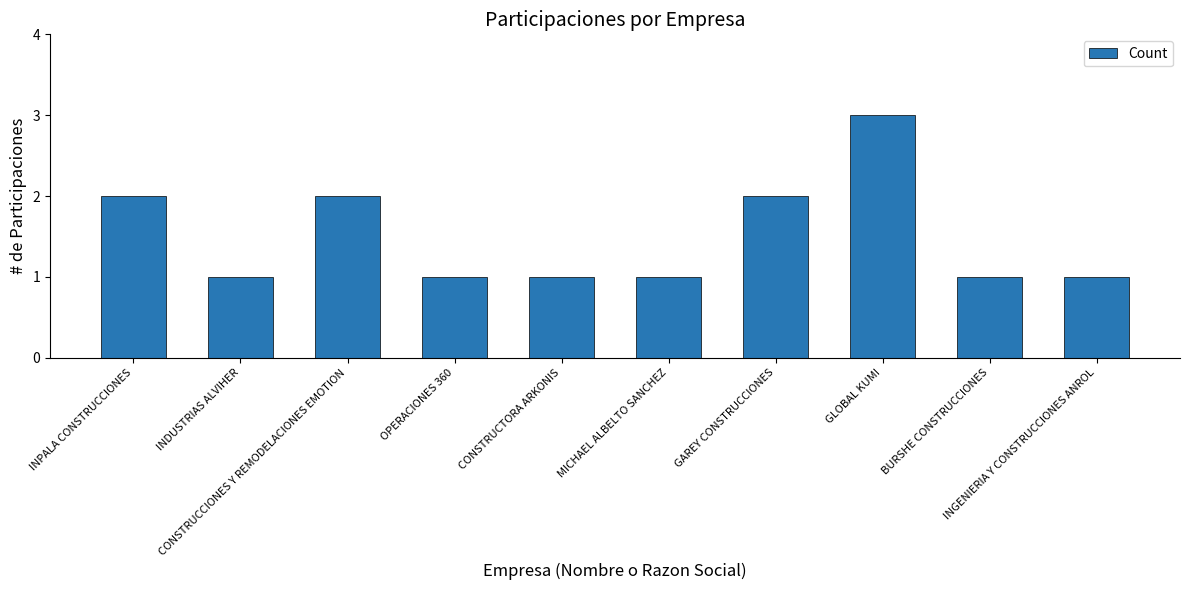

The chart shows a value of 1 at MICHAEL ALBELTO SANCHEZ. True or false?

True